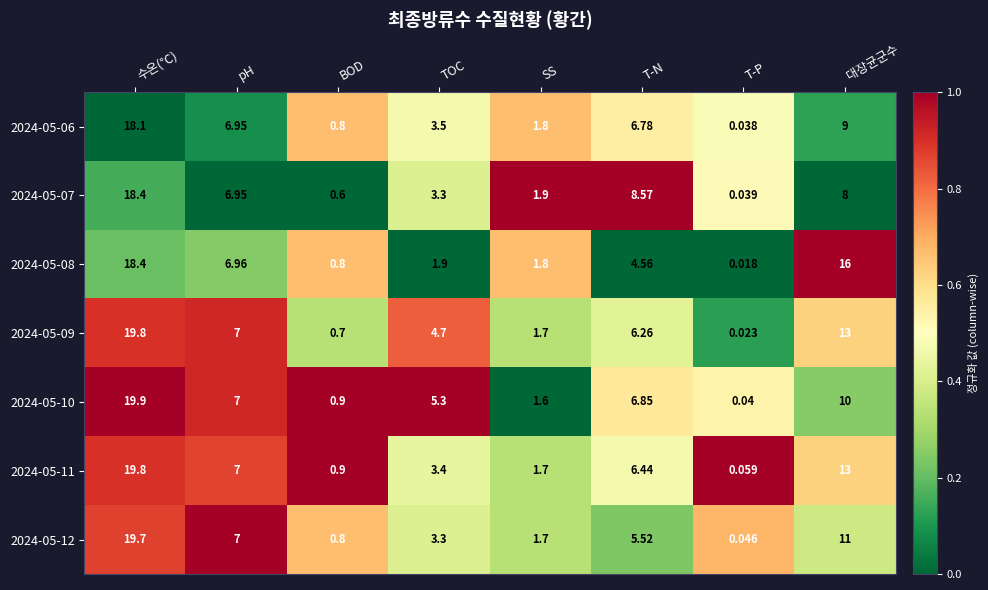

Where does the 2024-05-12 series first go above 5?

수온(℃)